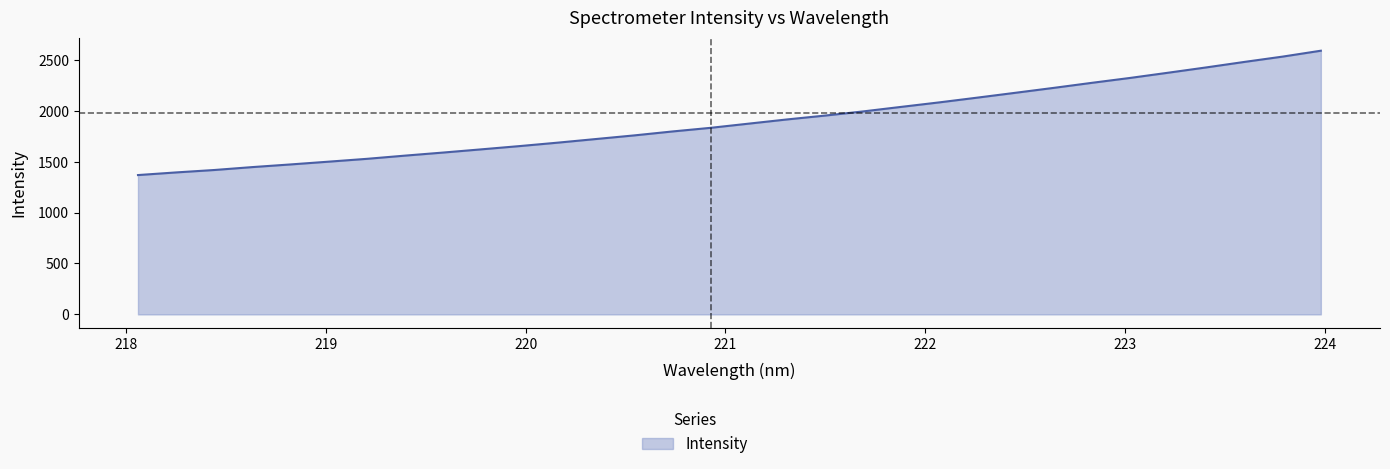

What is the difference between the maximum and minimum values?

1221.4